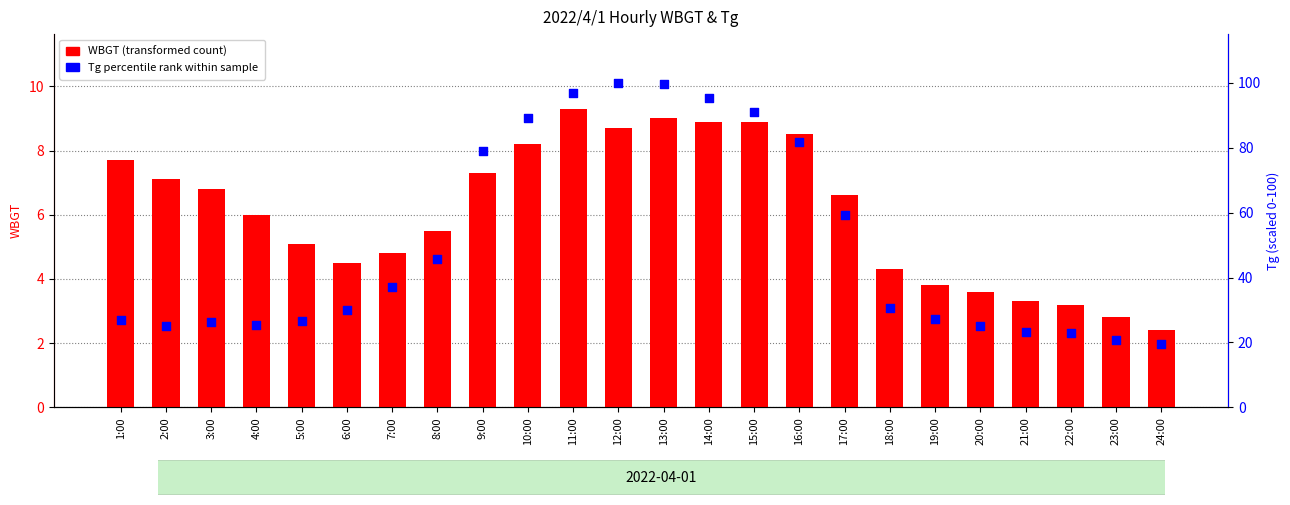

What is the total value across all series at 24:00?

22.0